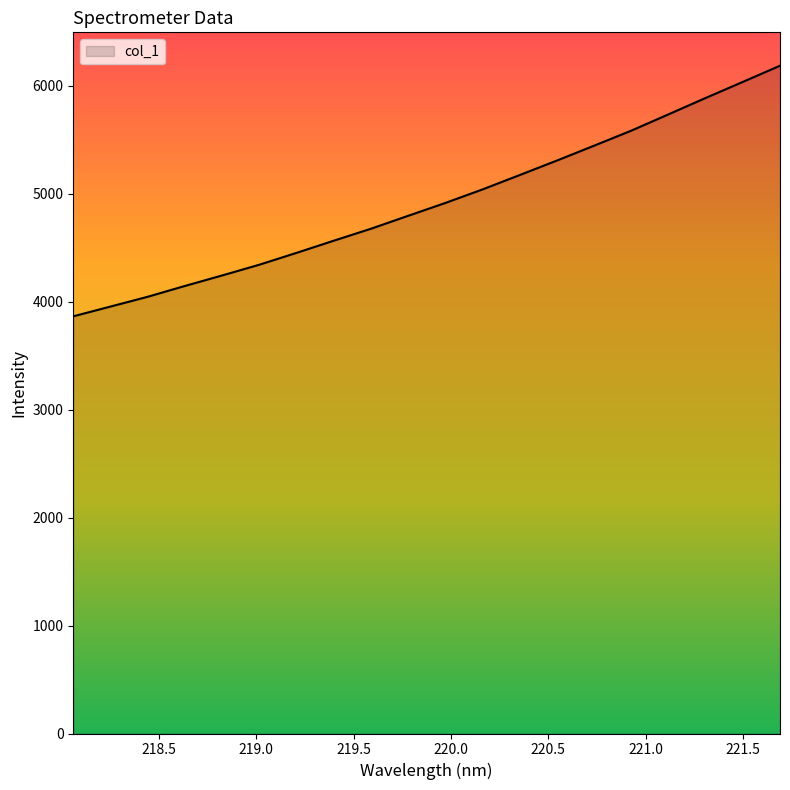

What is the difference between the maximum and minimum values?

2321.8